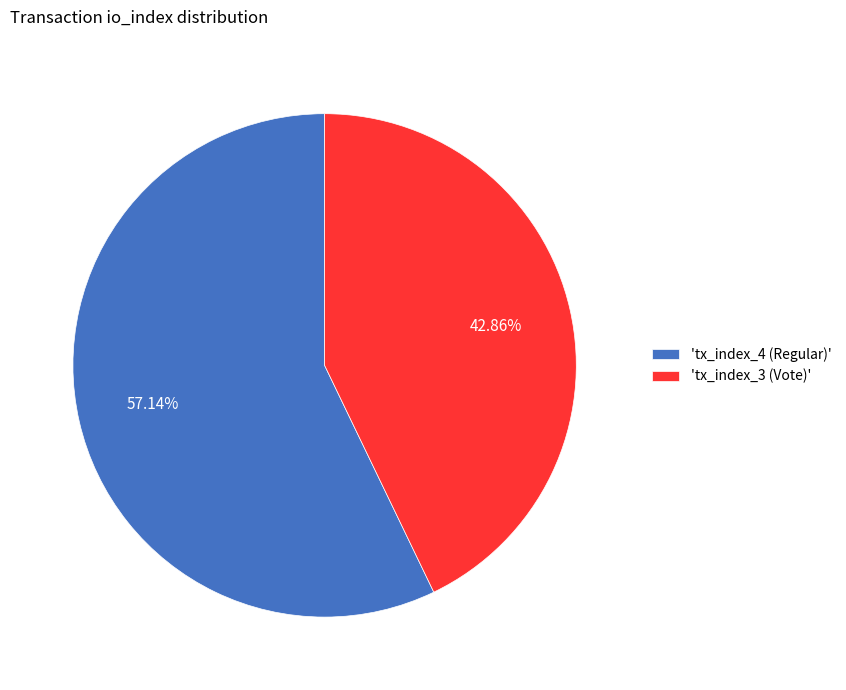

How many slices are in this pie chart?

2